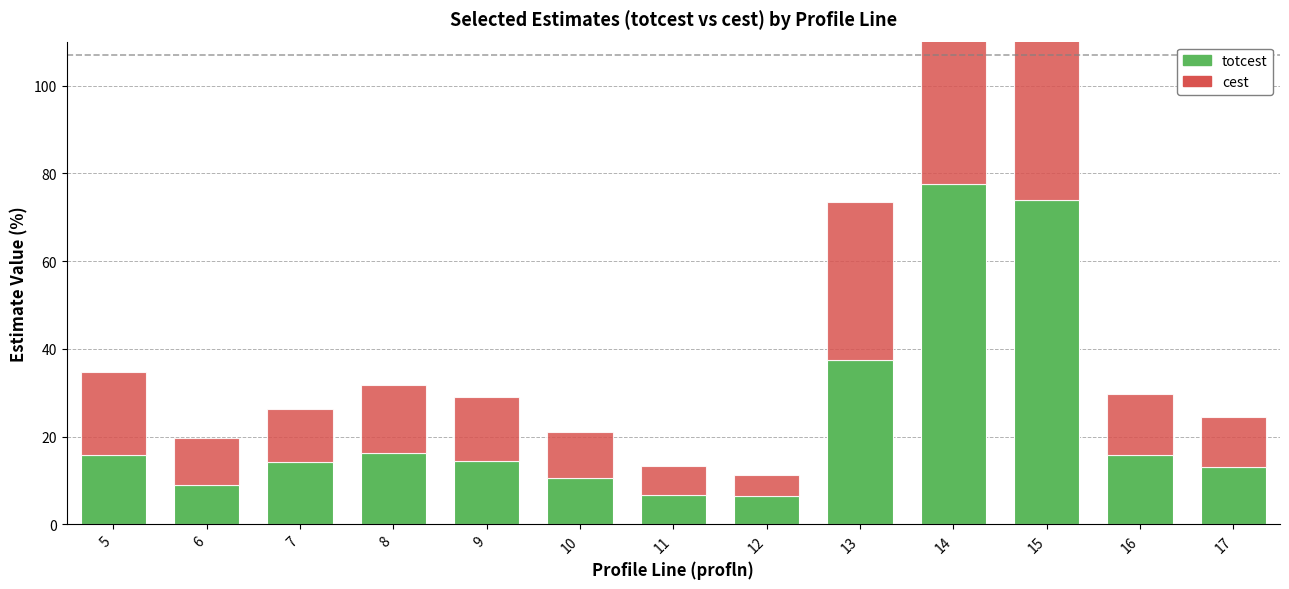

Which series has the widest spread of values?

totcest